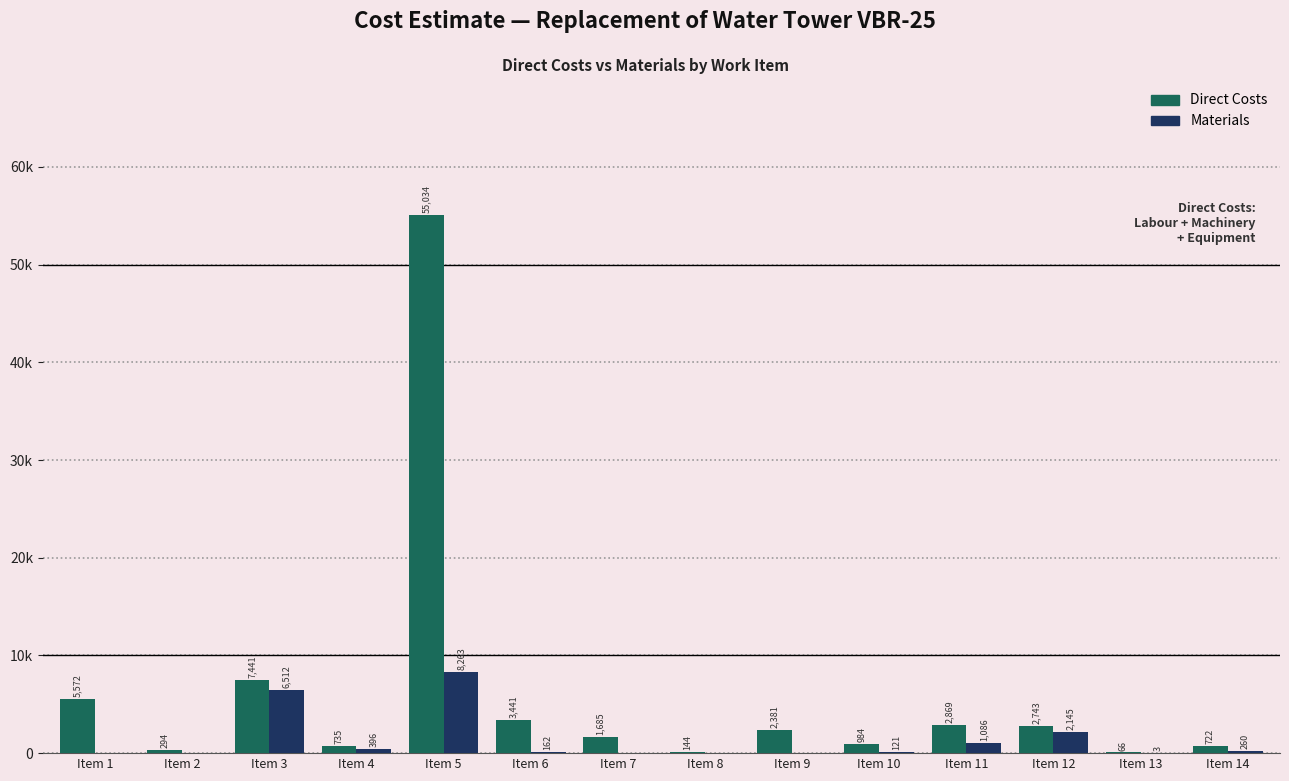

What is the value of the Materials bar at the 11th from the left?

1086.4